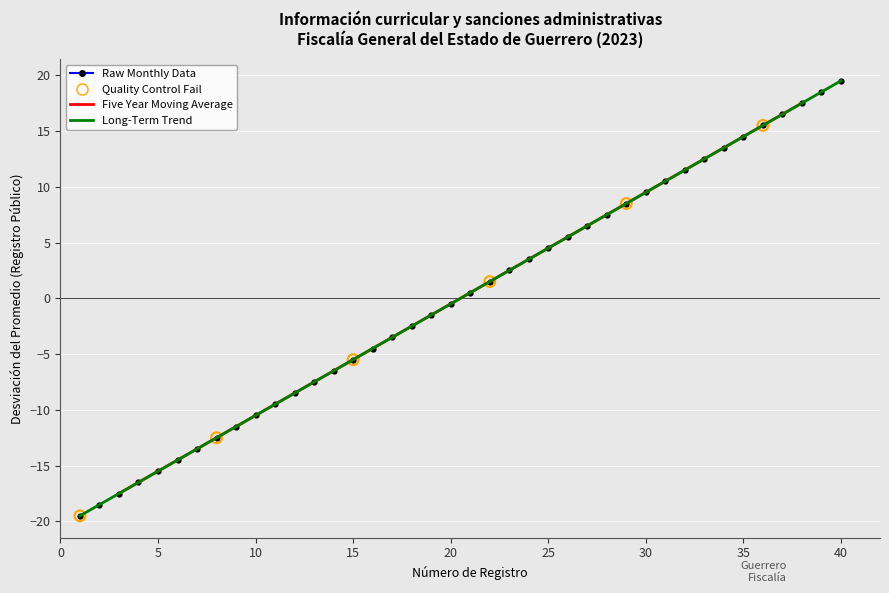

Which series reaches the minimum Y coordinate?

Raw Monthly Data